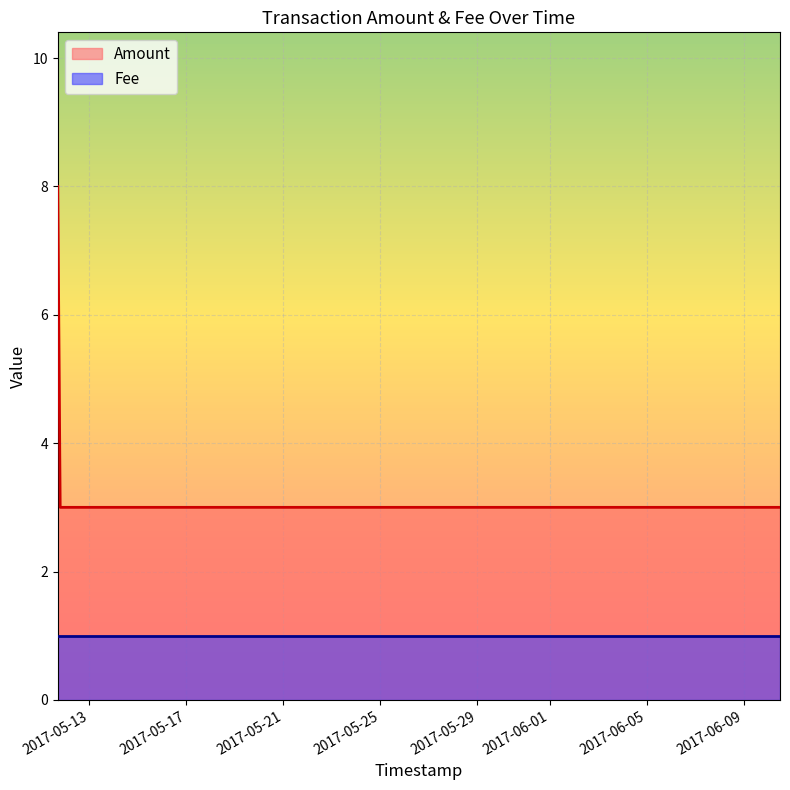

What is the maximum value shown in the chart?

8